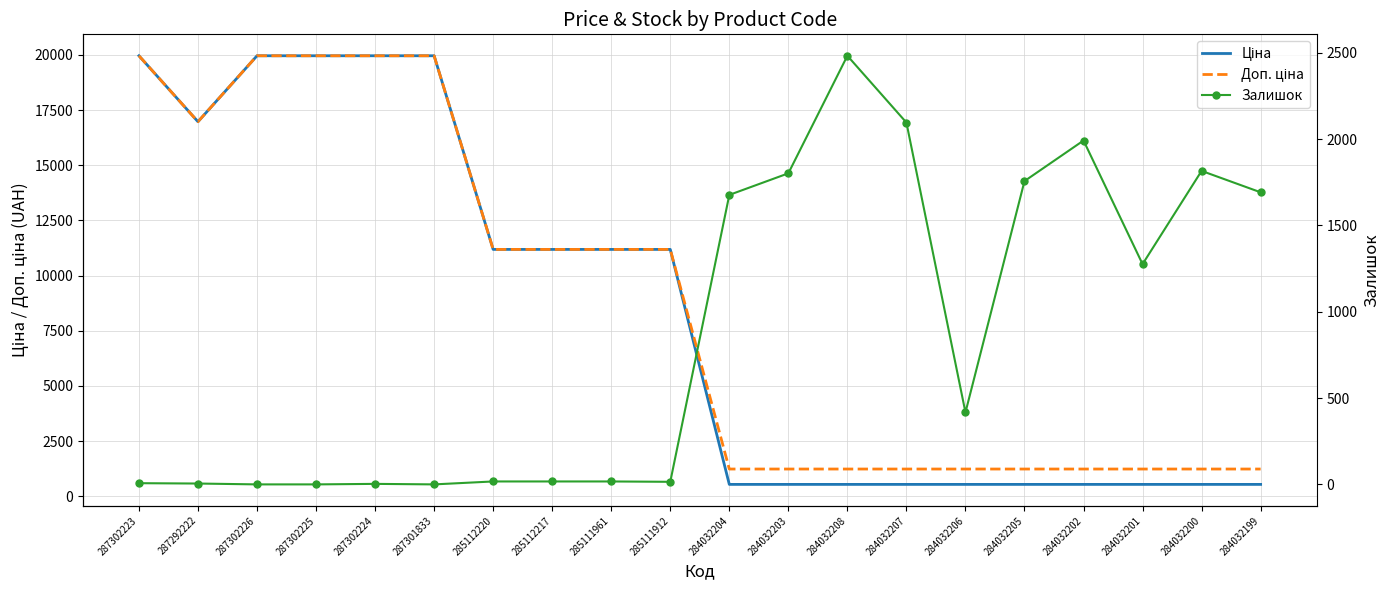

How many intersections are there between Ціна and Залишок?

3